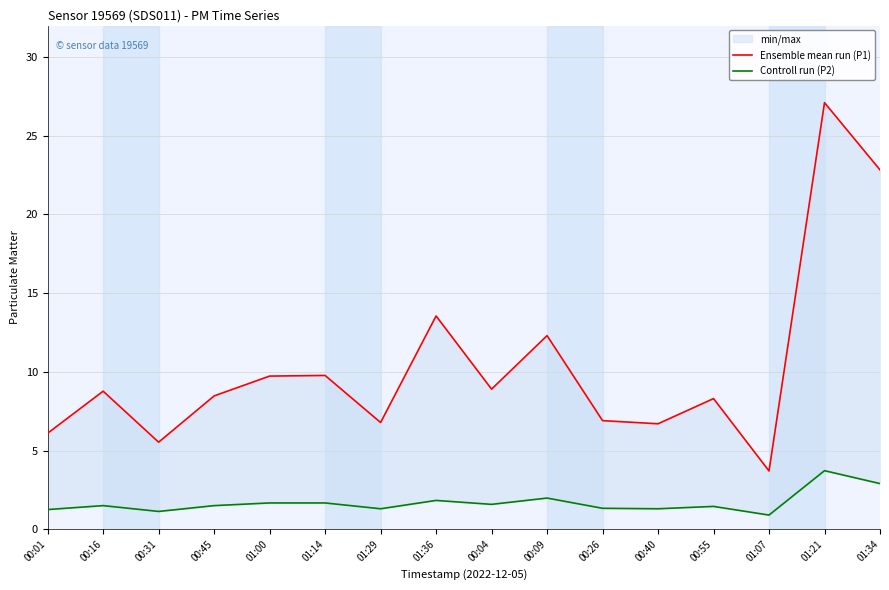

Between 00:16 and 01:36, which is larger?

01:36